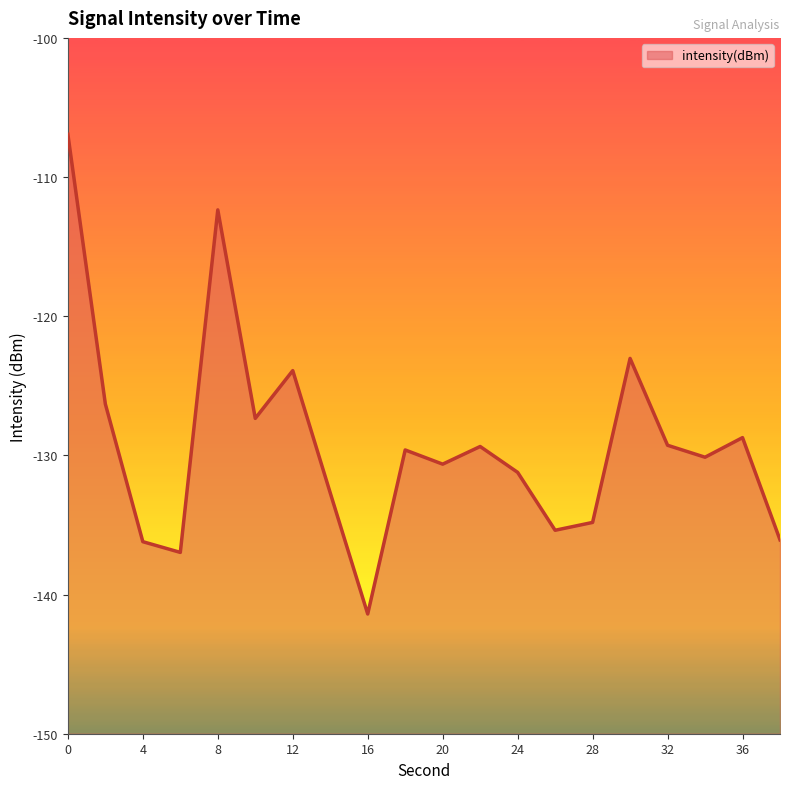

Where is the first local maximum?

8